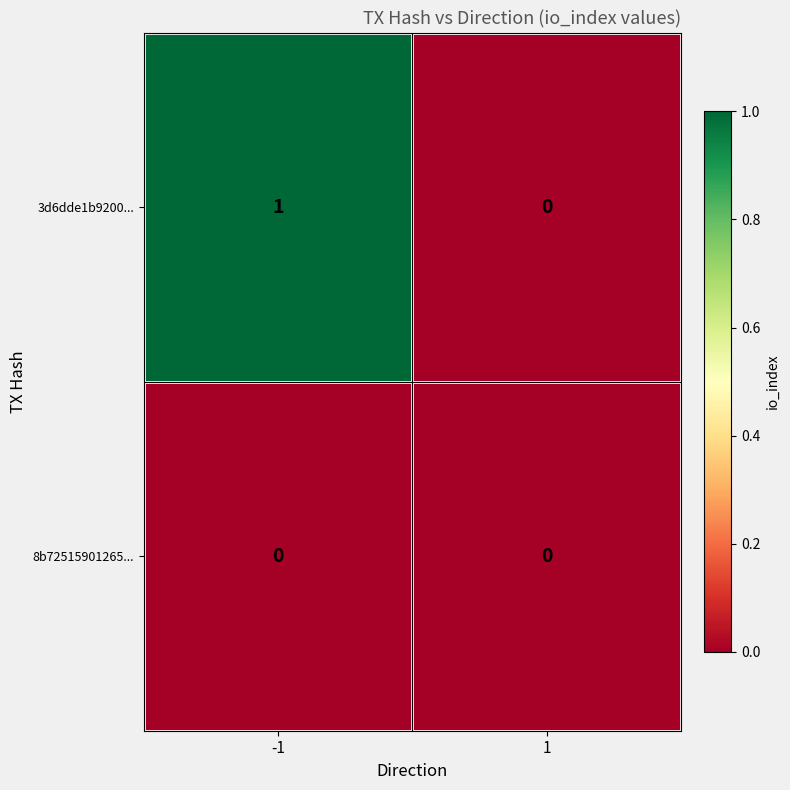

True or false: 8b72515901265... has a value of 0 at 1.

True